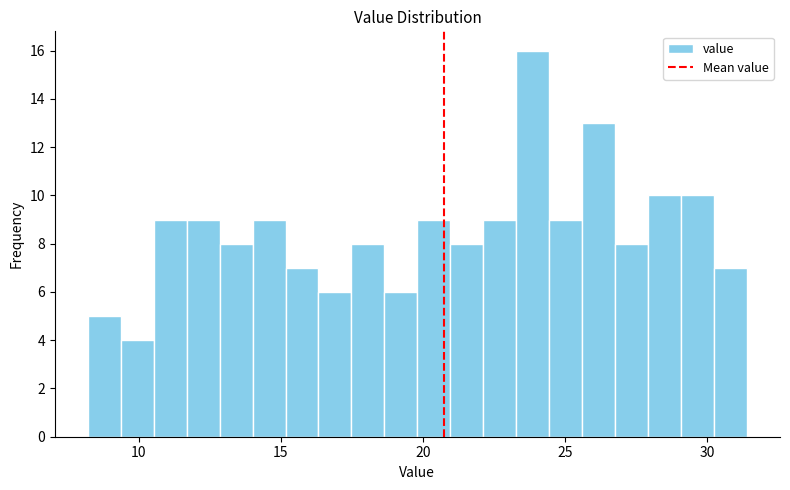

Read against the x-axis, roughly where is the centre of the tallest bar?

24.0